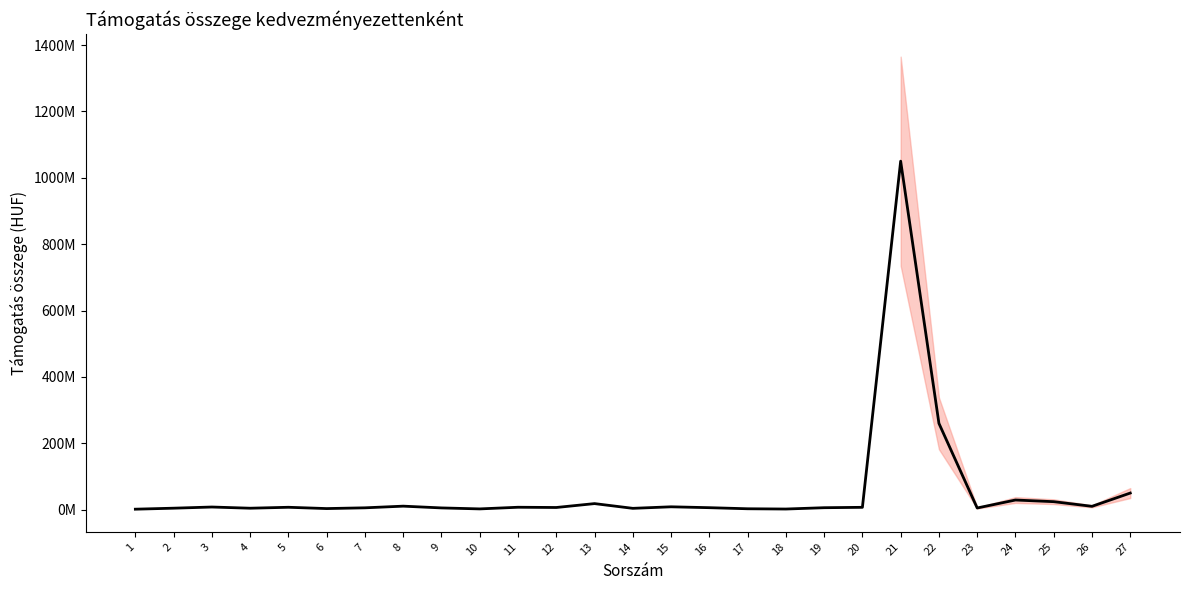

What is the approximate value at 13, to the nearest 10?

18200260